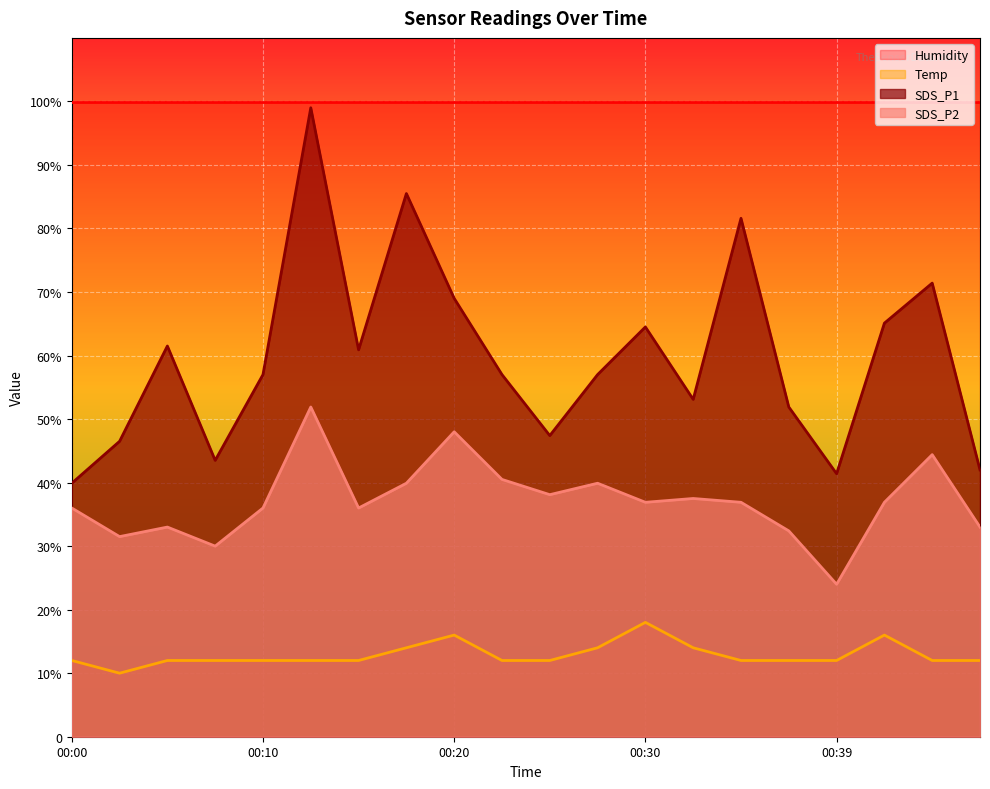

Rank the series by their average value, from highest to lowest.

Humidity, SDS_P1, SDS_P2, Temp